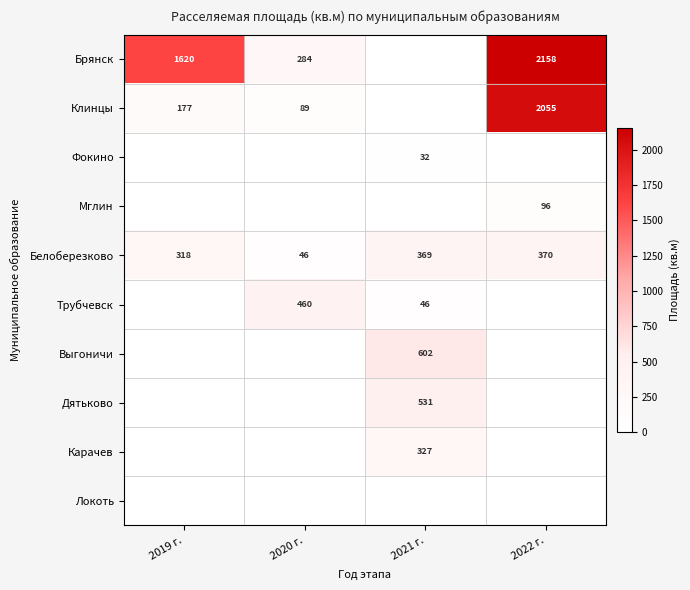

What is the spread (max minus min) of values at 2020 г.?

459.6